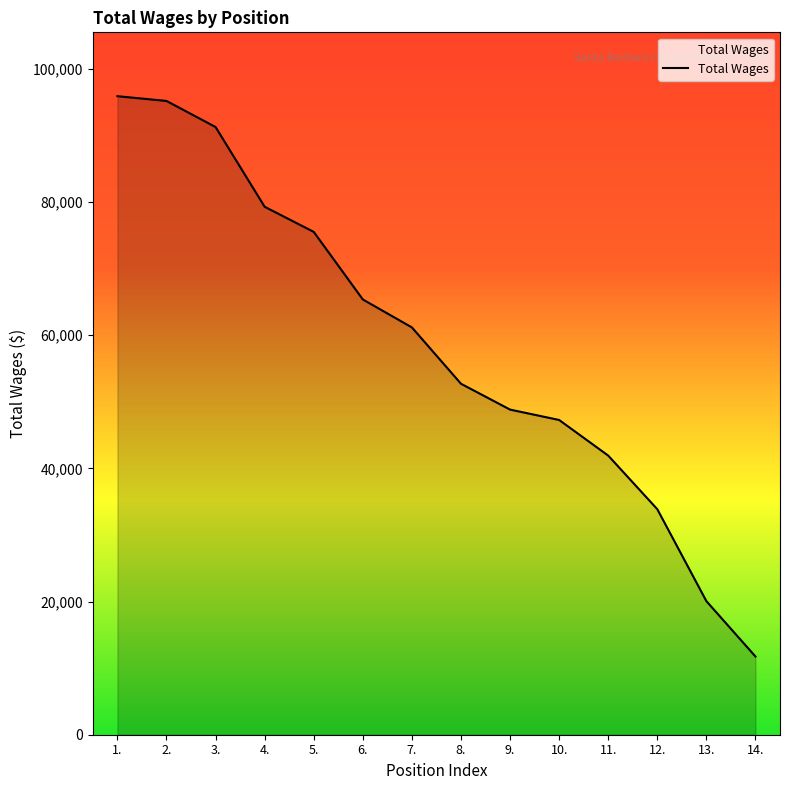

What is the approximate value at 10., to the nearest 50?

47250